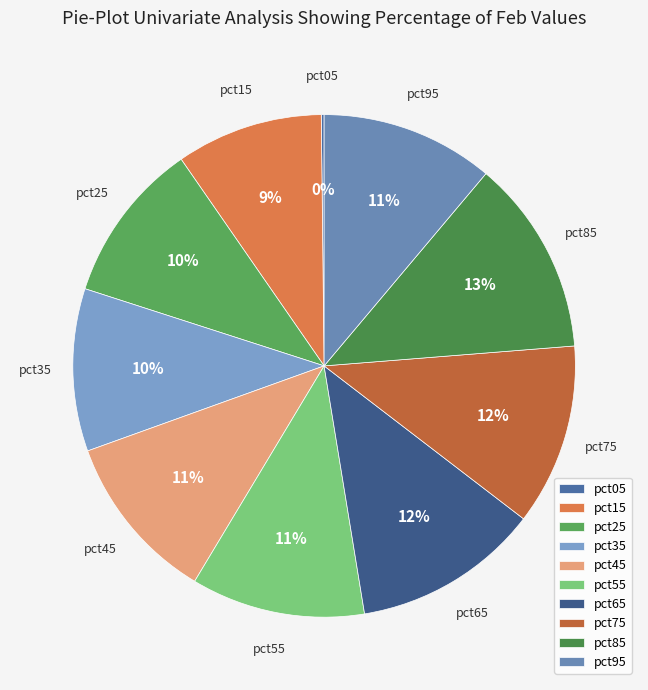

To the nearest percent, what portion does pct25 represent?

10%